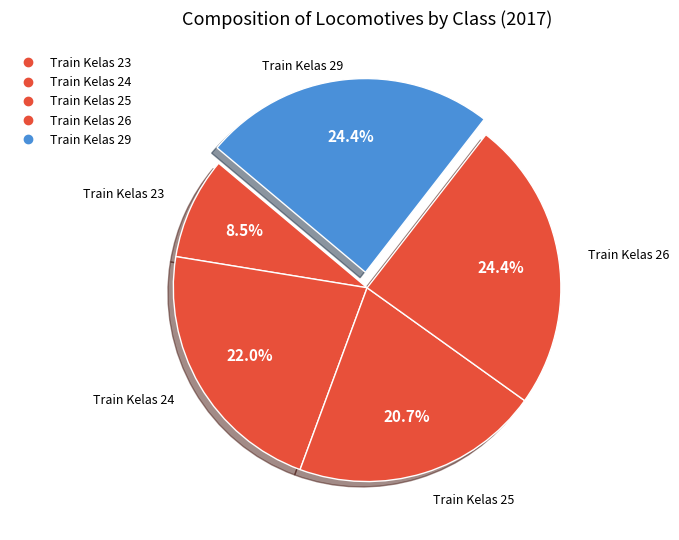

What percentage is the Train Kelas 29 slice, to the nearest percent?

24%